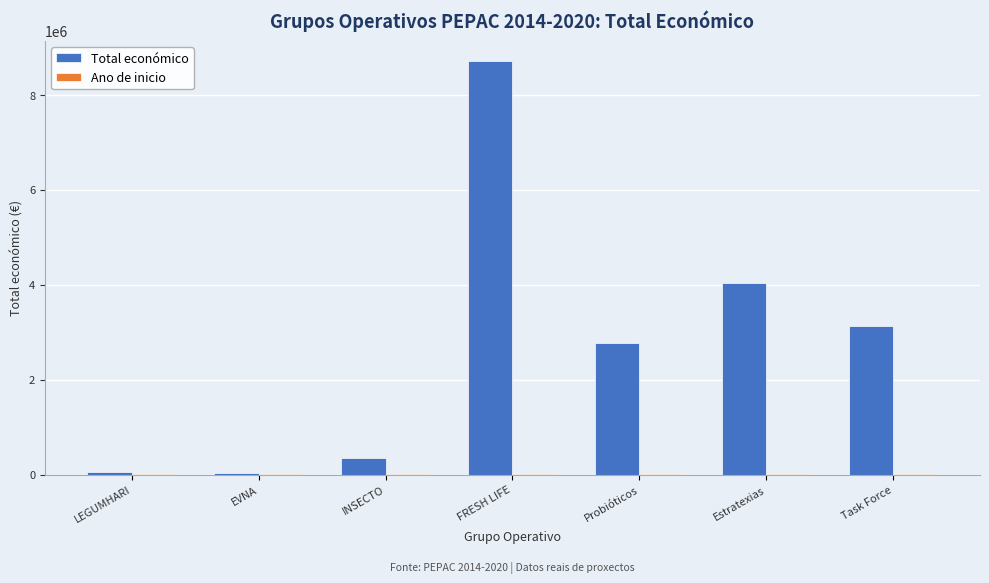

Is it true that Total económico equals 2133972 at FRESH LIFE?

False